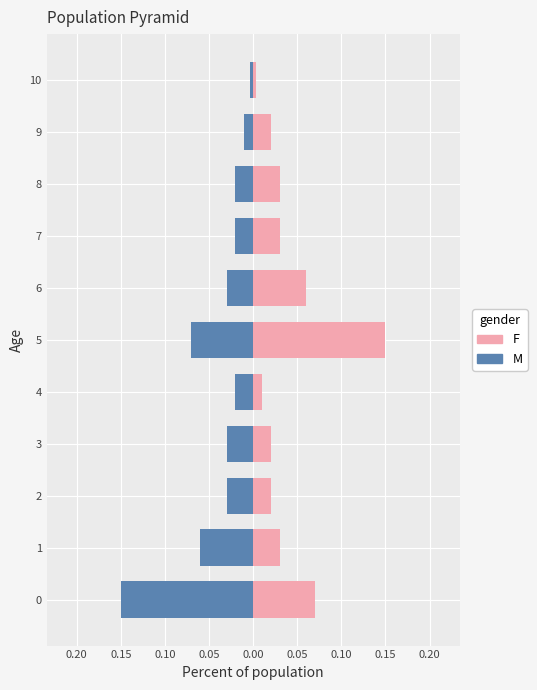

What are all the series names shown in the legend?

F, M